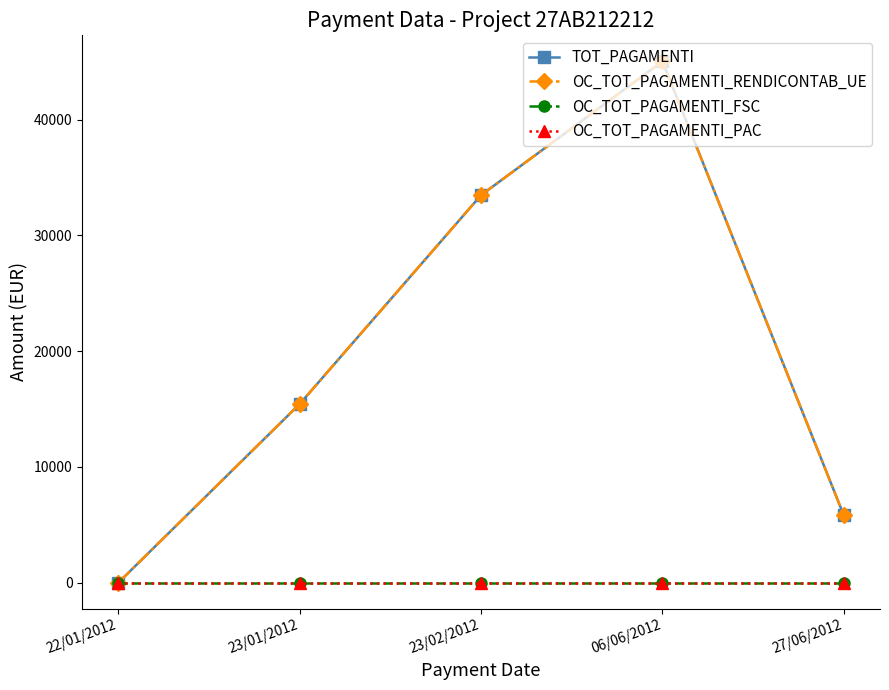

Is this an area chart (filled region under the line)?

No